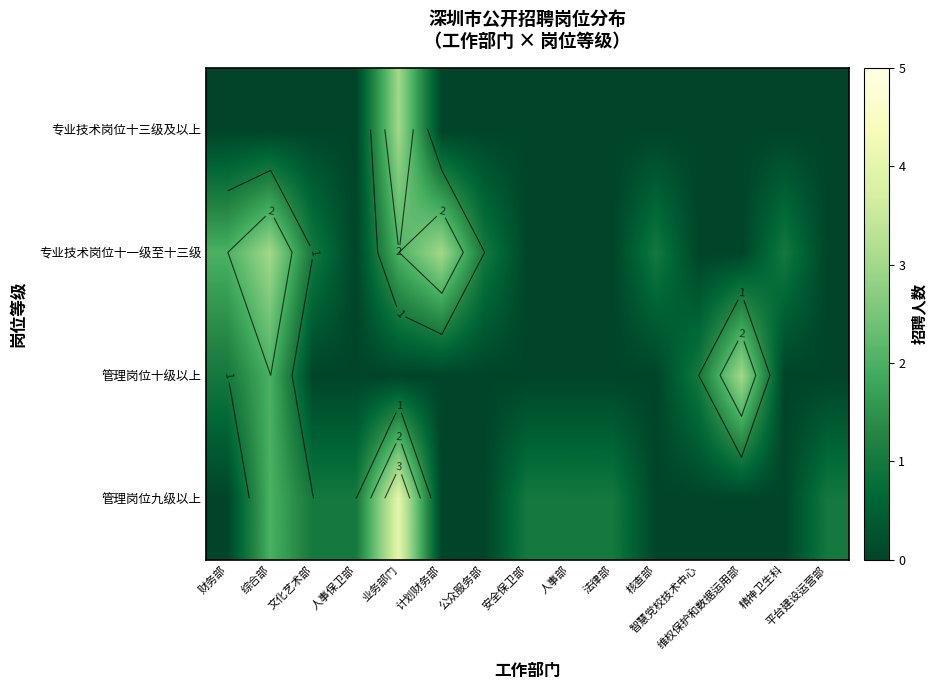

What is the maximum value shown in the chart?

4